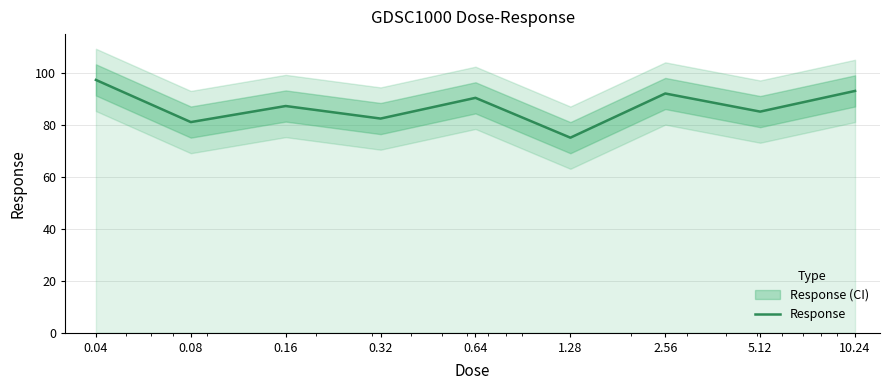

What is the average value?

87.1